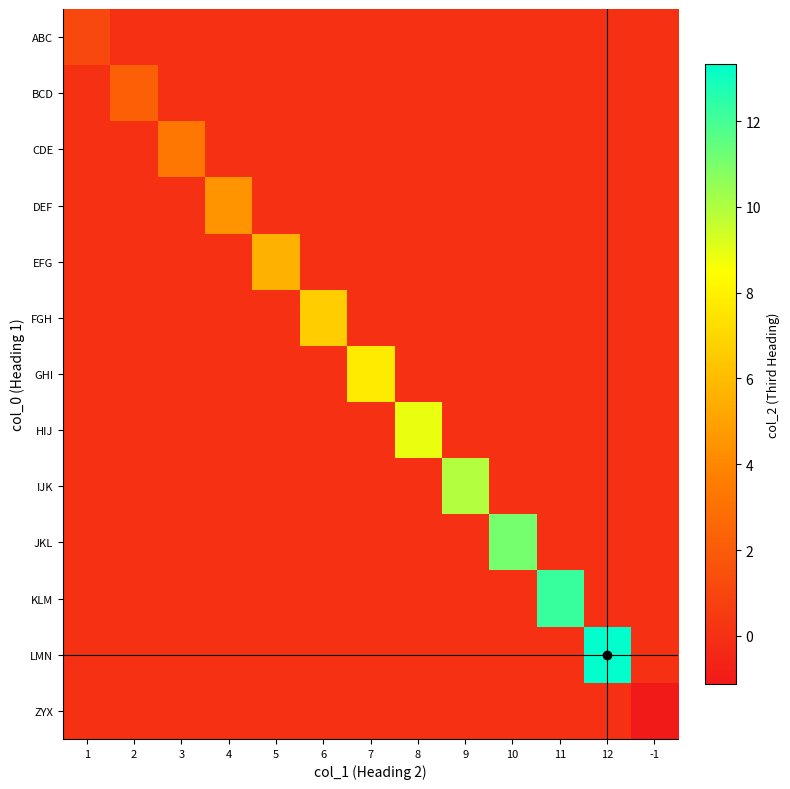

What is the total value across all series at 8?

8.9